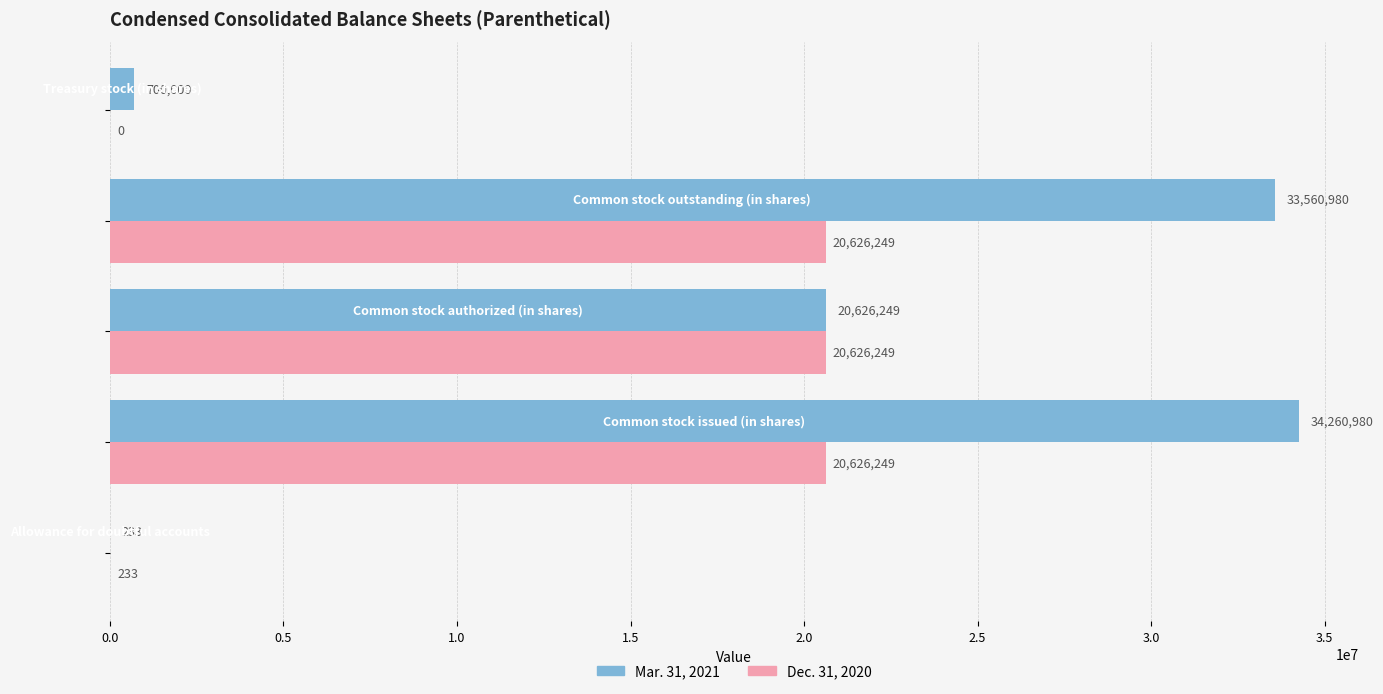

What is the sum of all Dec. 31, 2020 values?

61878980